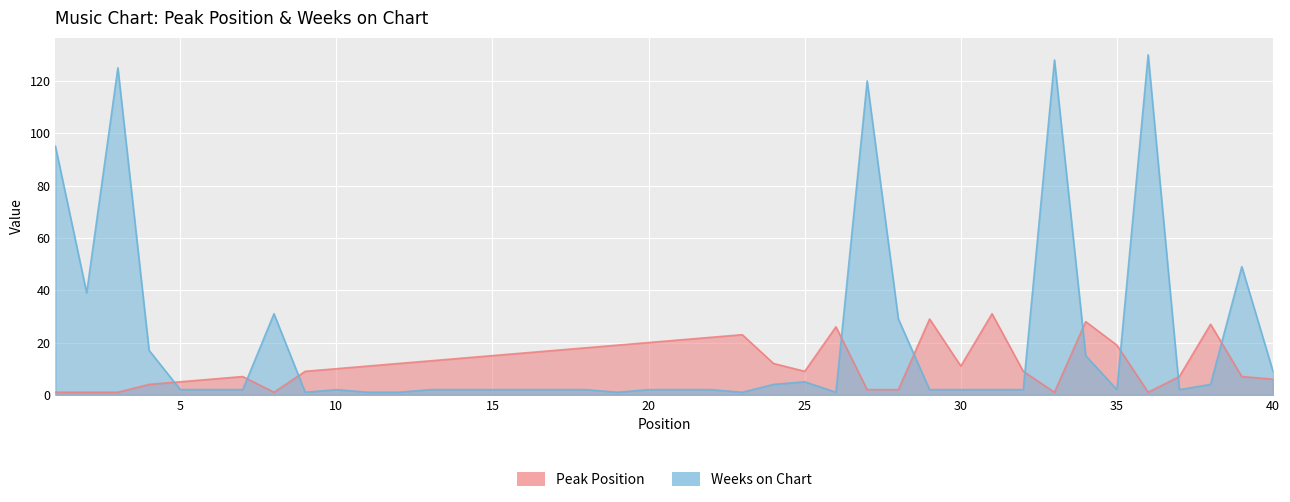

After their last crossing, which series has the higher values: Weeks on Chart or Peak Position?

Weeks on Chart